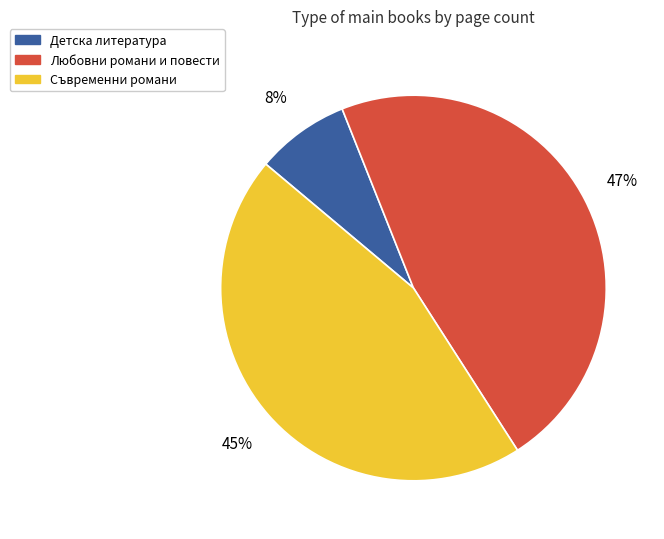

Combined, do Детска литература and Съвременни романи account for over 50%?

Yes